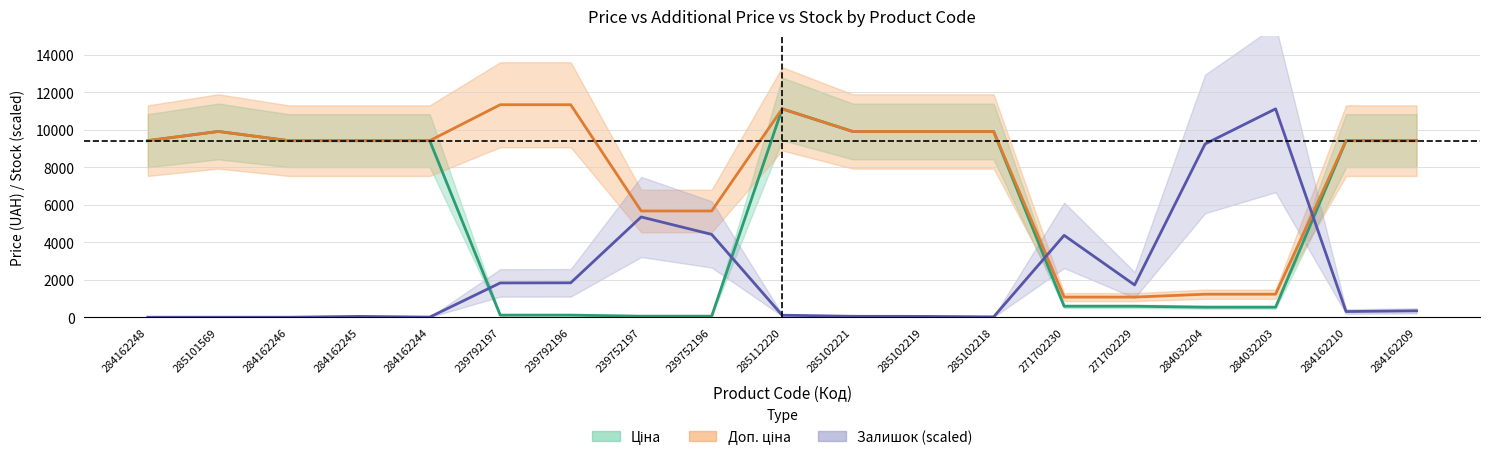

How many categories are shown in the chart?

19